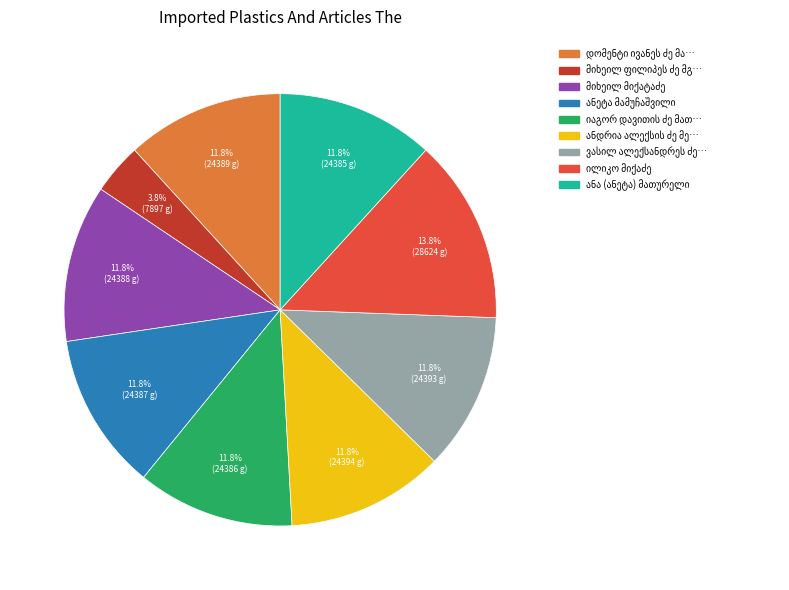

Is there a majority slice in this chart?

No